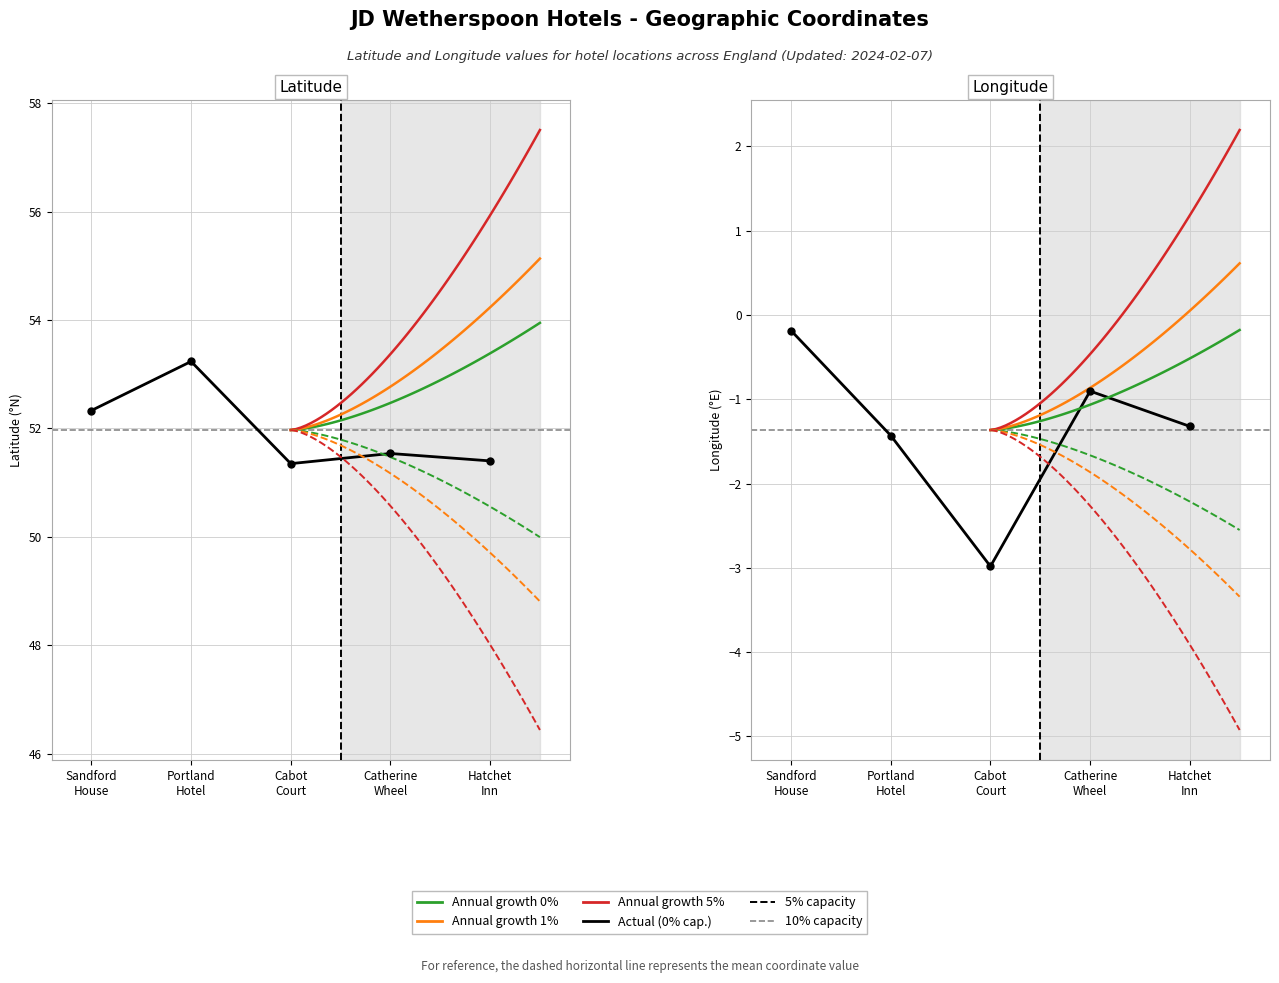

How many values in the Longitude series are below -1?

3